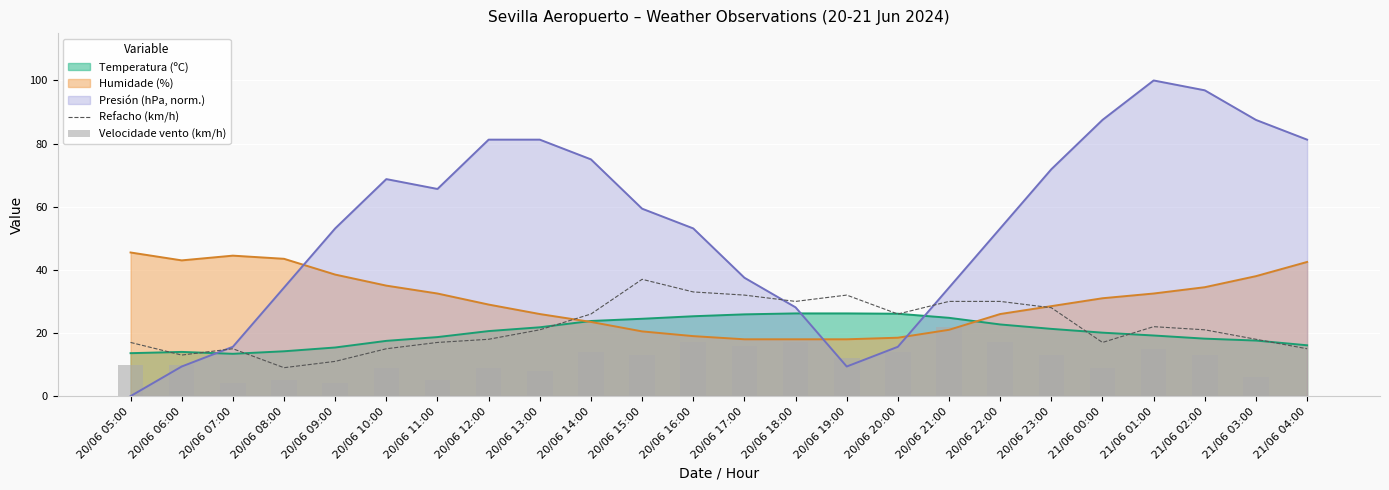

What position from the left is 20/06 07:00?

3